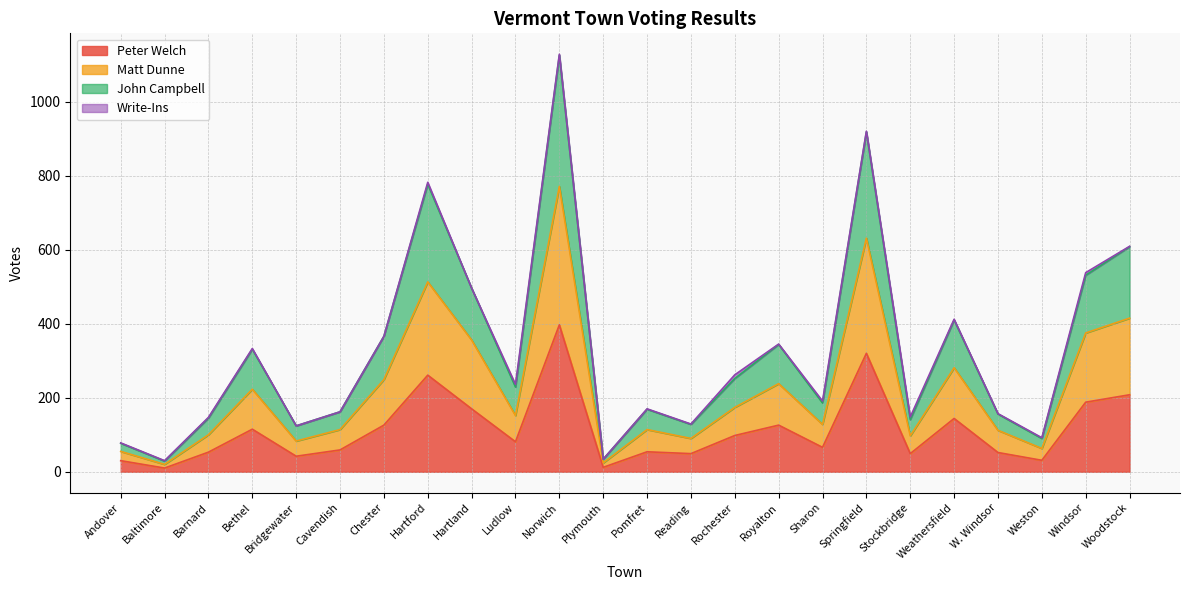

What is the total value across all series at Rochester?

262